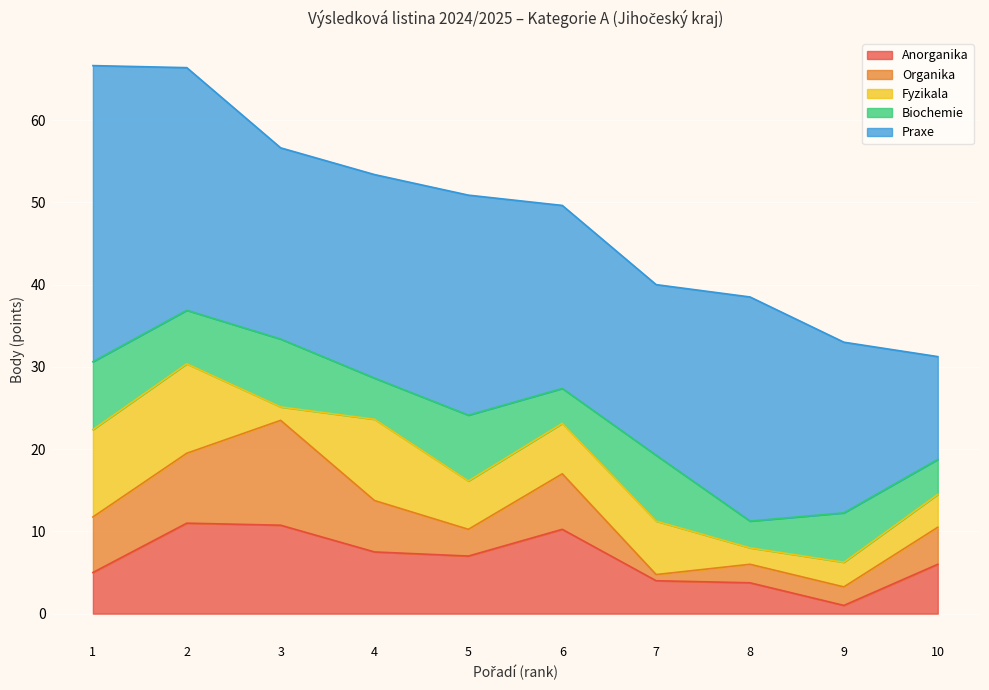

How many interior local valleys does the Fyzikala series have?

3